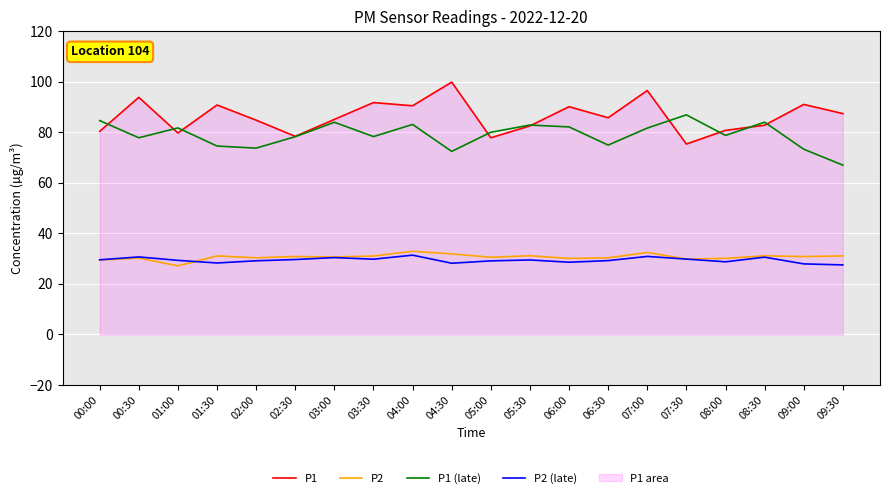

At which label is P2 closest to 29?

00:00